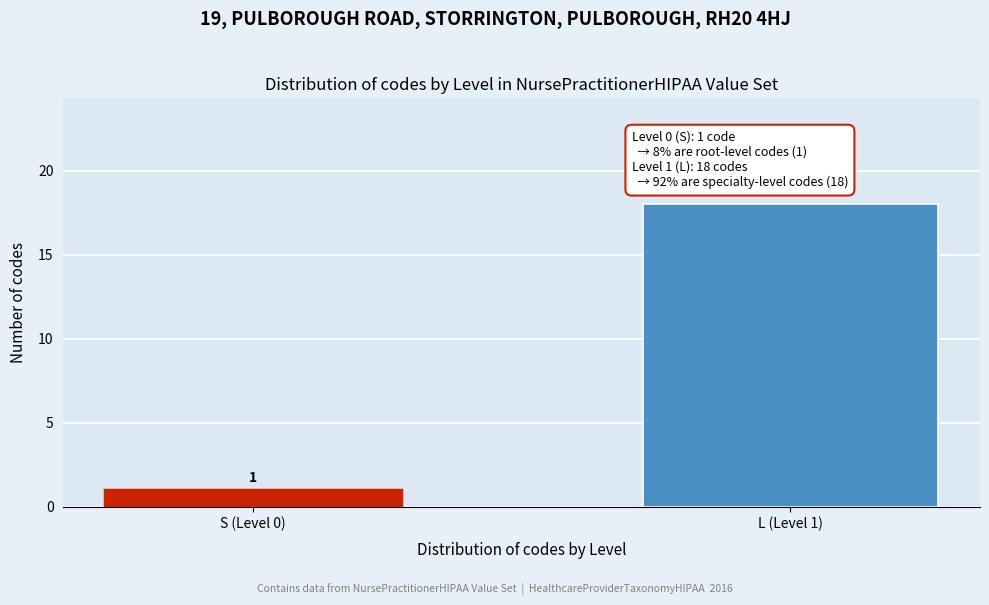

Reading left to right, transcribe all the data shown in this chart.

1	18